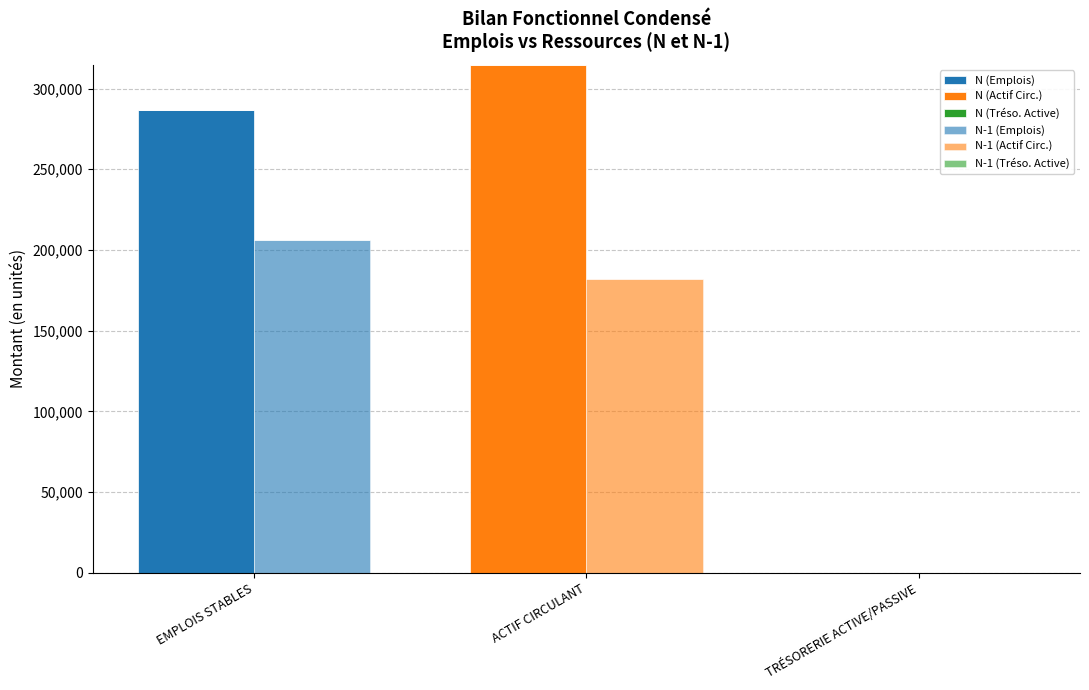

List the labels in order of N-1 (Emplois) value, smallest first.

ACTIF CIRCULANT, TRÉSORERIE ACTIVE/PASSIVE, EMPLOIS STABLES